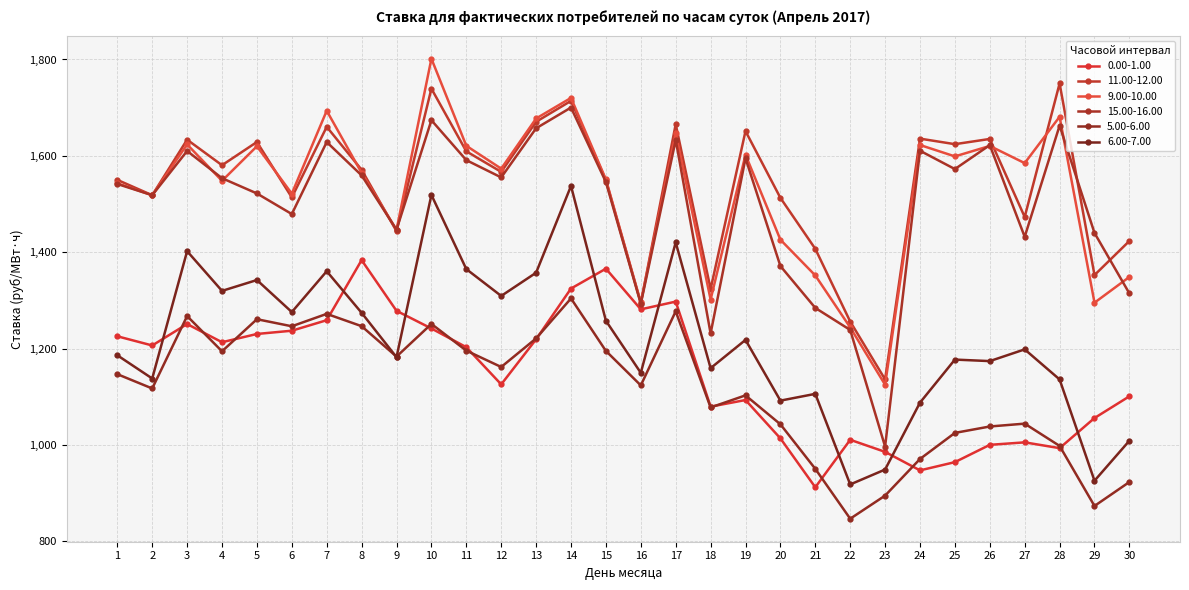

Reading right to left, list all the values displayed in this chart.

0.00-1.00: 30=1101.0	29=1055.9	28=993.4	27=1005.4	26=1000.3	25=964.4	24=947.2	23=985.7	22=1010.7	21=912.2	20=1013.7	19=1093.3	18=1079.5	17=1297.5	16=1281.5	15=1365.8	14=1324.7	13=1219.3	12=1125.7	11=1202.9	10=1241.7	9=1278.4	8=1383.6	7=1258.9	6=1237.1	5=1230.4	4=1213.2	3=1251.0	2=1206.5	1=1225.6
11.00-12.00: 30=1423.4	29=1352.6	28=1750.3	27=1473.1	26=1635.1	25=1624.2	24=1635.7	23=1136.0	22=1256.1	21=1407.0	20=1512.8	19=1651.4	18=1323.6	17=1665.7	16=1294.5	15=1549.4	14=1714.1	13=1670.7	12=1566.7	11=1609.4	10=1739.5	9=1443.7	8=1571.1	7=1660.2	6=1513.7	5=1628.8	4=1580.6	3=1633.6	2=1518.3	1=1550.2
9.00-10.00: 30=1348.7	29=1295.3	28=1681.1	27=1584.9	26=1620.6	25=1598.9	24=1622.5	23=1125.0	22=1244.0	21=1351.8	20=1426.0	19=1602.3	18=1301.8	17=1646.9	16=1295.8	15=1551.0	14=1720.3	13=1677.5	12=1573.5	11=1620.9	10=1801.7	9=1446.5	8=1564.7	7=1693.6	6=1521.6	5=1619.9	4=1548.2	3=1623.7	2=1518.2	1=1543.2
15.00-16.00: 30=1314.5	29=1440.0	28=1662.7	27=1432.0	26=1622.3	25=1572.6	24=1610.6	23=996.6	22=1238.7	21=1284.4	20=1371.3	19=1595.1	18=1231.4	17=1633.0	16=1293.0	15=1545.6	14=1700.3	13=1657.3	12=1555.3	11=1591.1	10=1674.0	9=1446.8	8=1559.5	7=1628.7	6=1479.2	5=1522.0	4=1553.6	3=1610.1	2=1518.4	1=1541.6
5.00-6.00: 30=923.1	29=873.4	28=998.0	27=1044.3	26=1038.3	25=1025.0	24=970.9	23=894.9	22=846.9	21=950.4	20=1042.9	19=1102.9	18=1077.8	17=1277.4	16=1123.6	15=1195.2	14=1304.1	13=1221.2	12=1161.8	11=1195.8	10=1251.2	9=1183.4	8=1246.5	7=1272.1	6=1246.3	5=1261.0	4=1194.4	3=1267.5	2=1117.2	1=1146.9
6.00-7.00: 30=1008.8	29=925.8	28=1136.0	27=1198.4	26=1174.0	25=1177.2	24=1087.9	23=949.0	22=918.1	21=1106.1	20=1092.0	19=1218.0	18=1159.4	17=1420.4	16=1149.6	15=1257.8	14=1537.6	13=1357.5	12=1309.3	11=1365.0	10=1518.9	9=1182.1	8=1274.3	7=1360.6	6=1275.8	5=1342.3	4=1319.8	3=1402.2	2=1137.9	1=1186.1